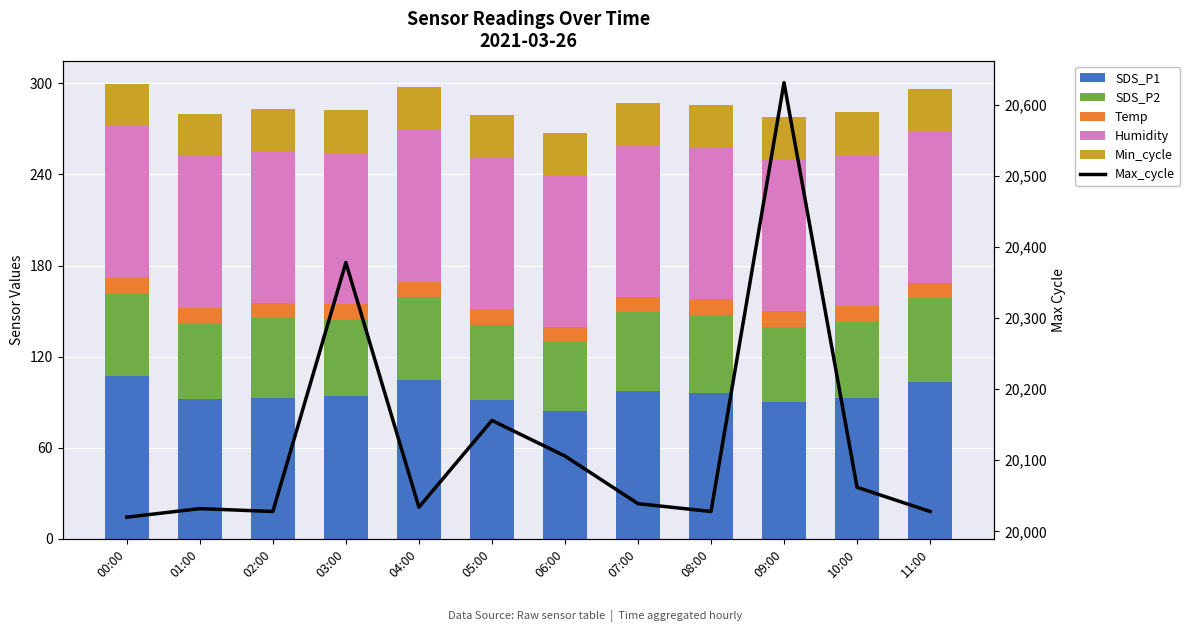

What is the greatest value displayed?

20631.0